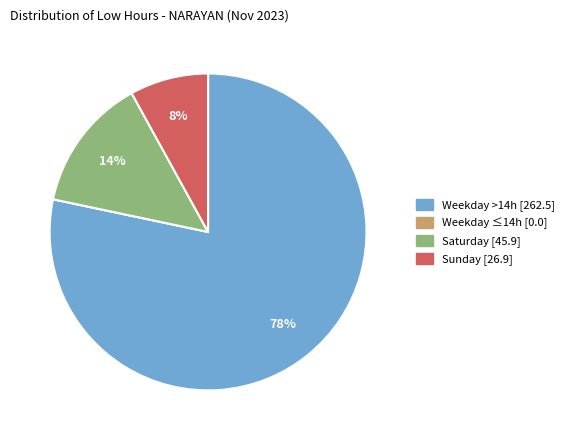

To the nearest percent, what is the difference between the largest and smallest slice percentages?

78%